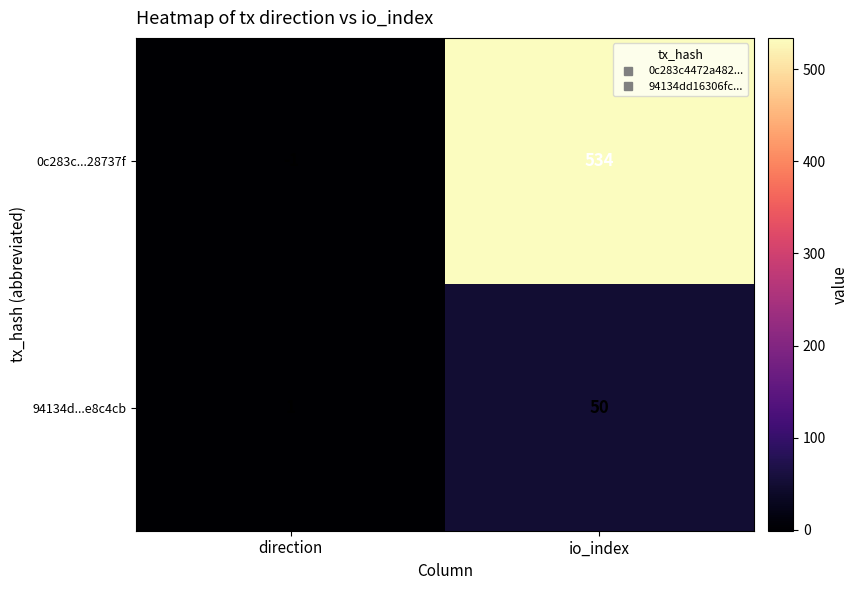

The 0c283c...28737f series shows 534 at io_index. True or false?

True